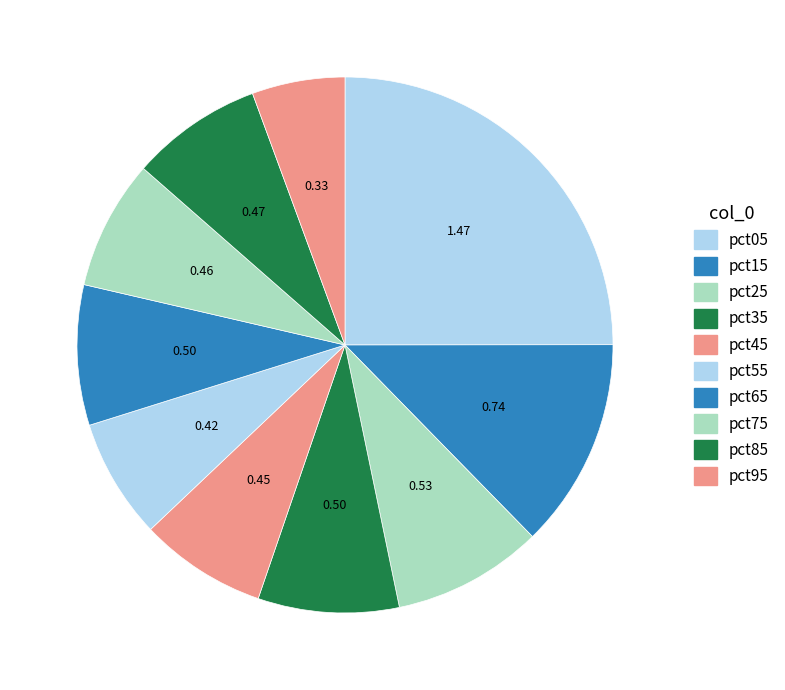

Which slice is the largest?

pct05